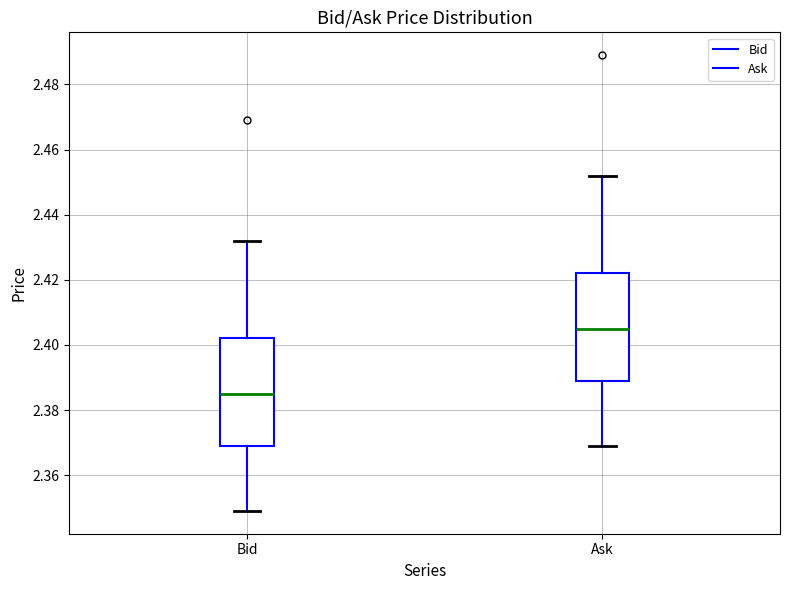

Reading left to right, transcribe this box plot: for each box, give where its median line is, the range the box spans, and where its two whiskers end, as read against the y-axis. The values are not printed on the chart, so give them approximately, as read against the axis.

Bid: median 2.386, box 2.370 to 2.402, whiskers 2.350 to 2.432
Ask: median 2.406, box 2.390 to 2.422, whiskers 2.370 to 2.452